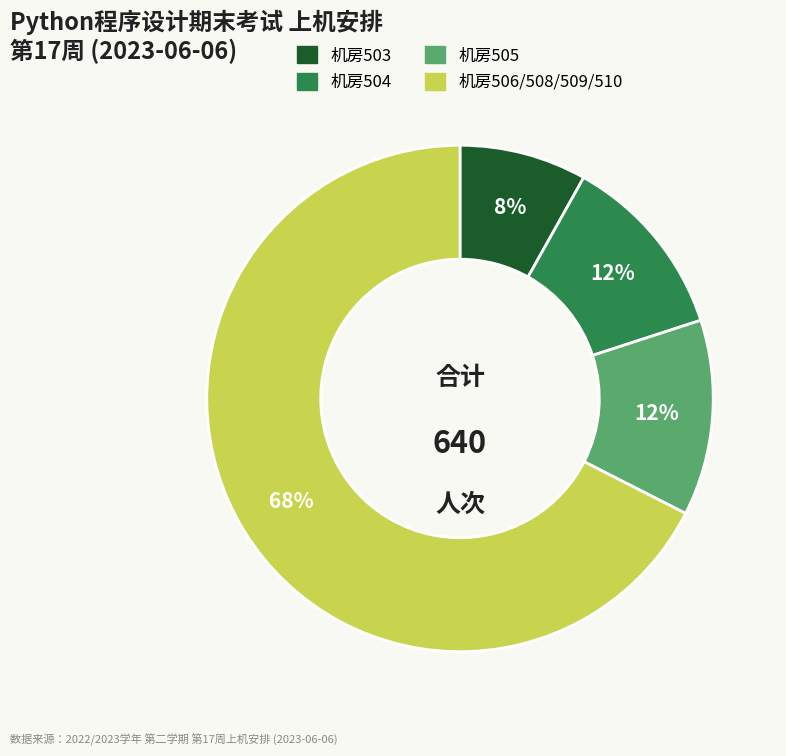

To the nearest percent, what is the average slice percentage?

25%